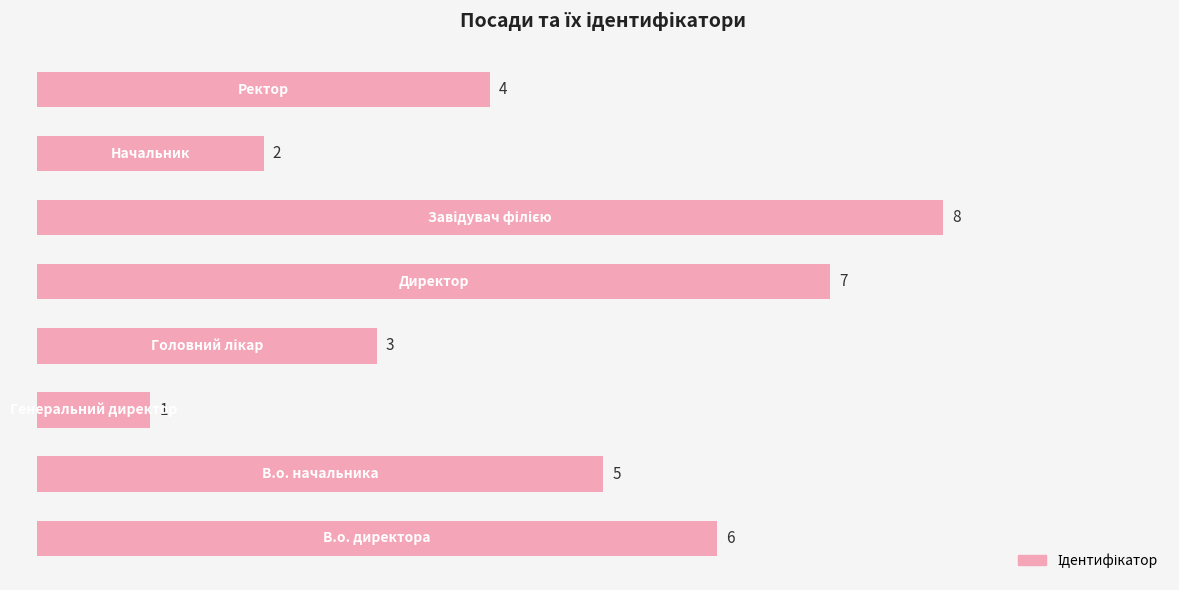

How many values are between 3 and 7?

5